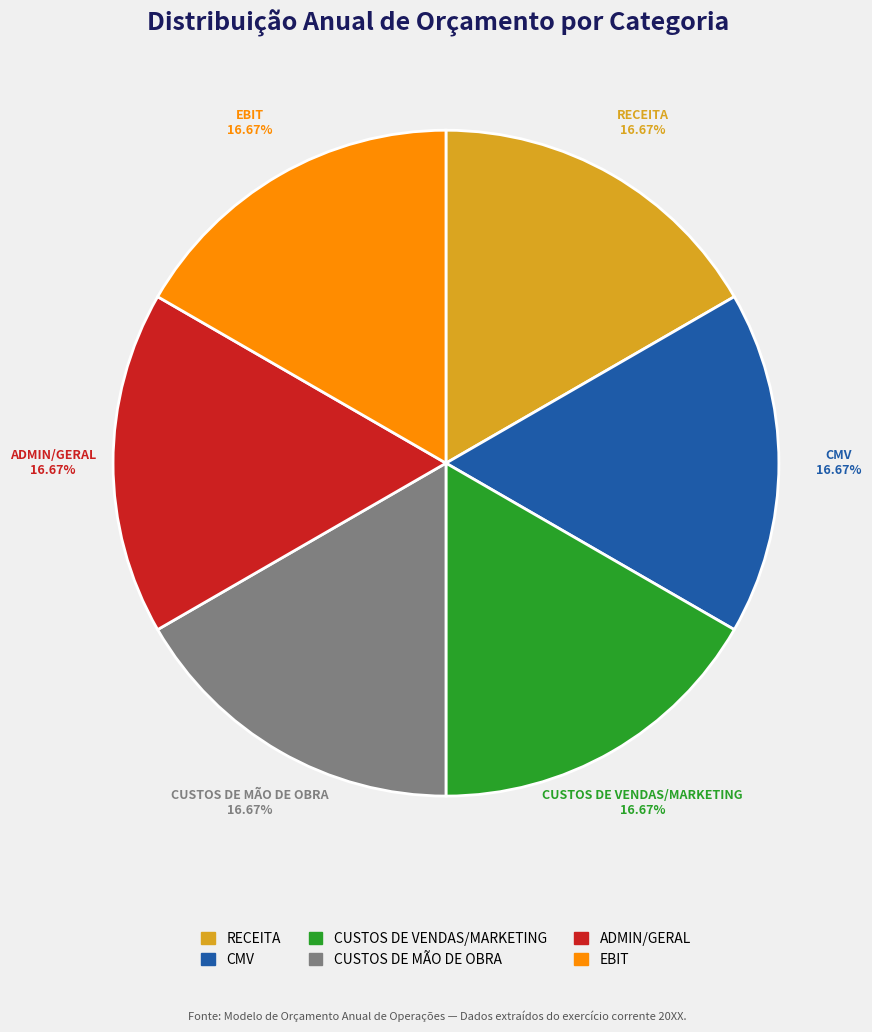

Is the sum of EBIT and ADMIN/GERAL greater than half?

No